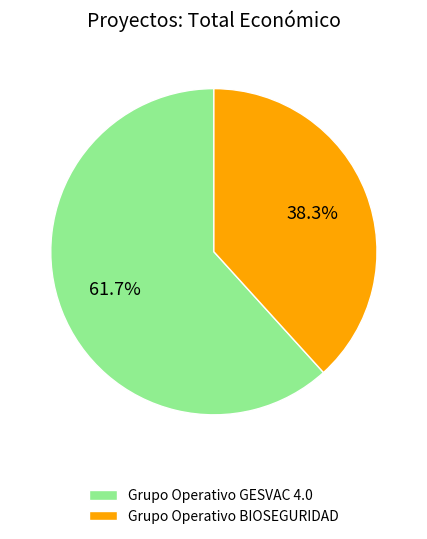

To the nearest percent, what is the difference between the largest and smallest slice percentages?

23%